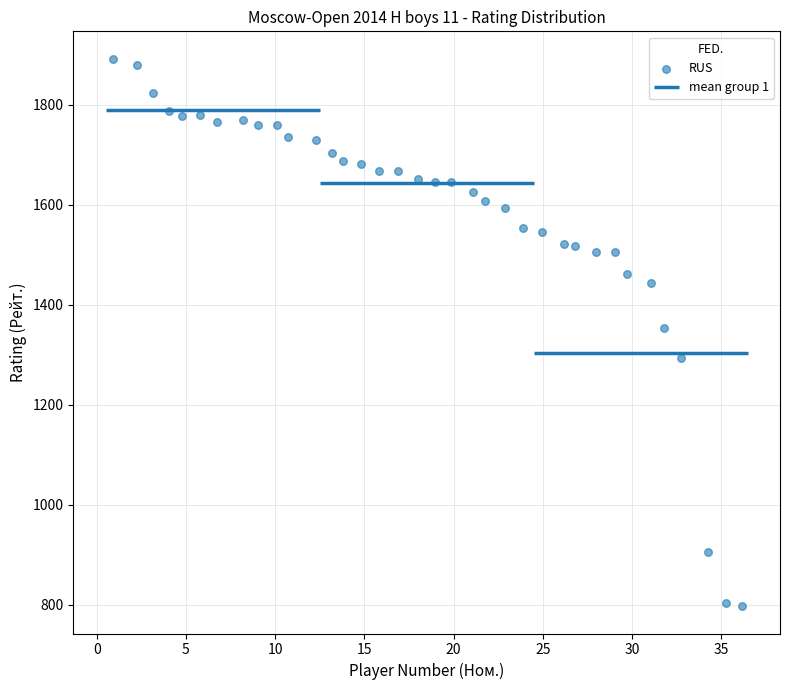

What is the range of X values (max minus min)?

35.3